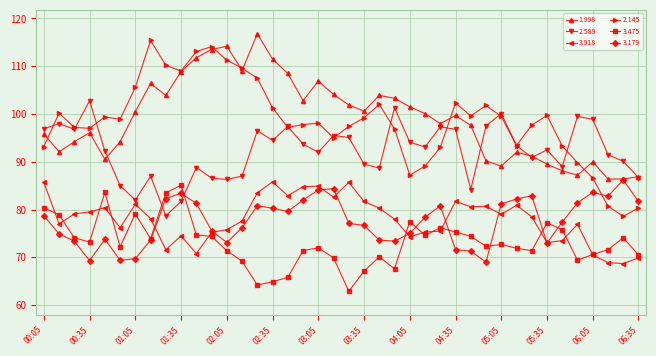

What is the value of the 3.918 point at the 2nd from the left?

77.0